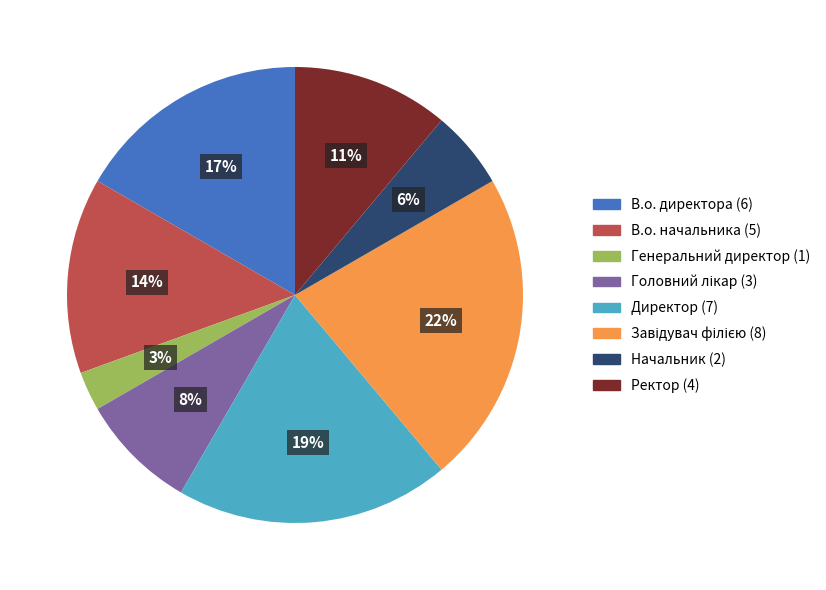

Is there a majority slice in this chart?

No